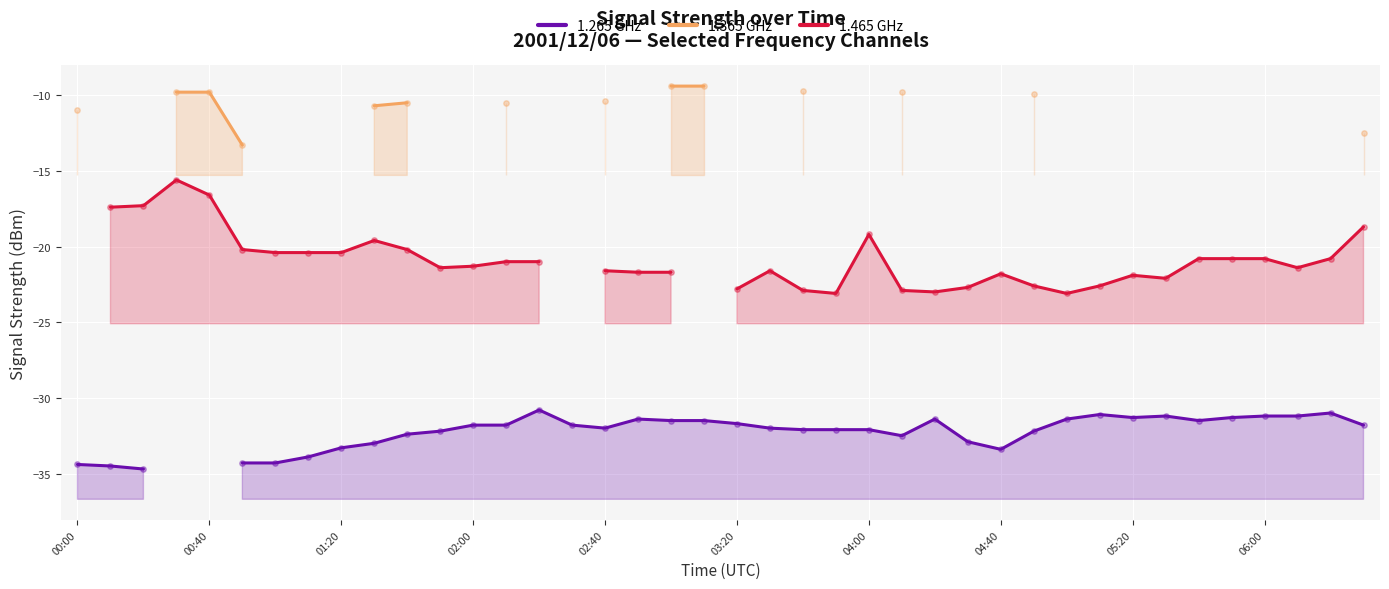

Which series reaches the maximum Y coordinate?

1.365 GHz